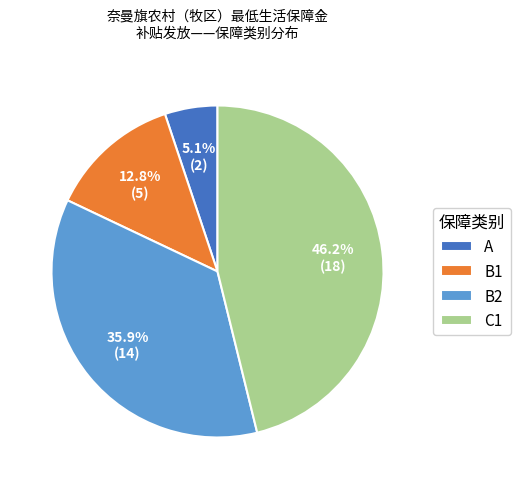

Which category has the biggest portion of the pie?

C1